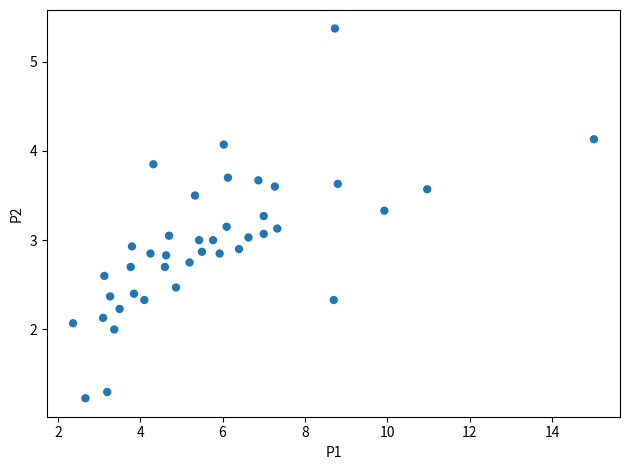

What is the range of Y values (max minus min)?

4.1